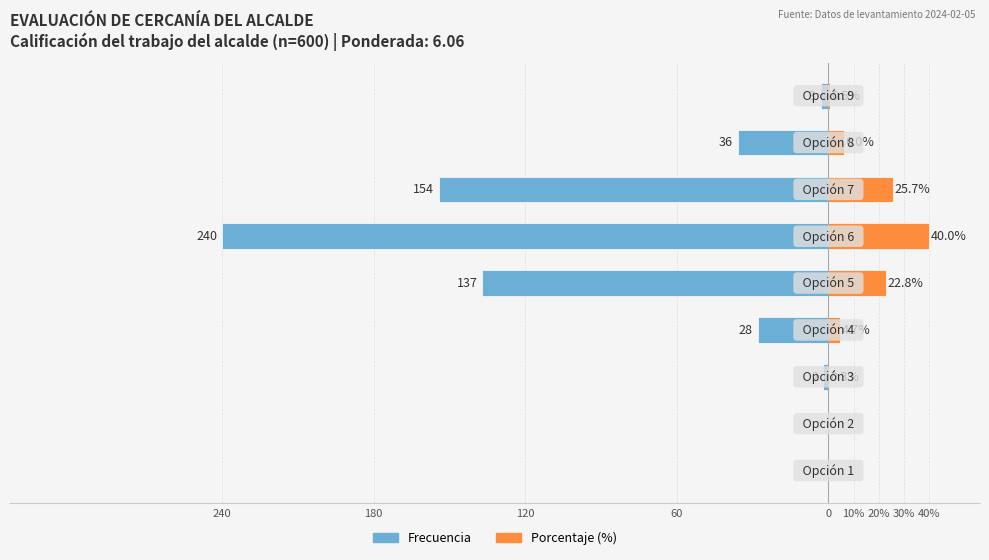

The Porcentaje (%) series shows 22.8 at 0. True or false?

True